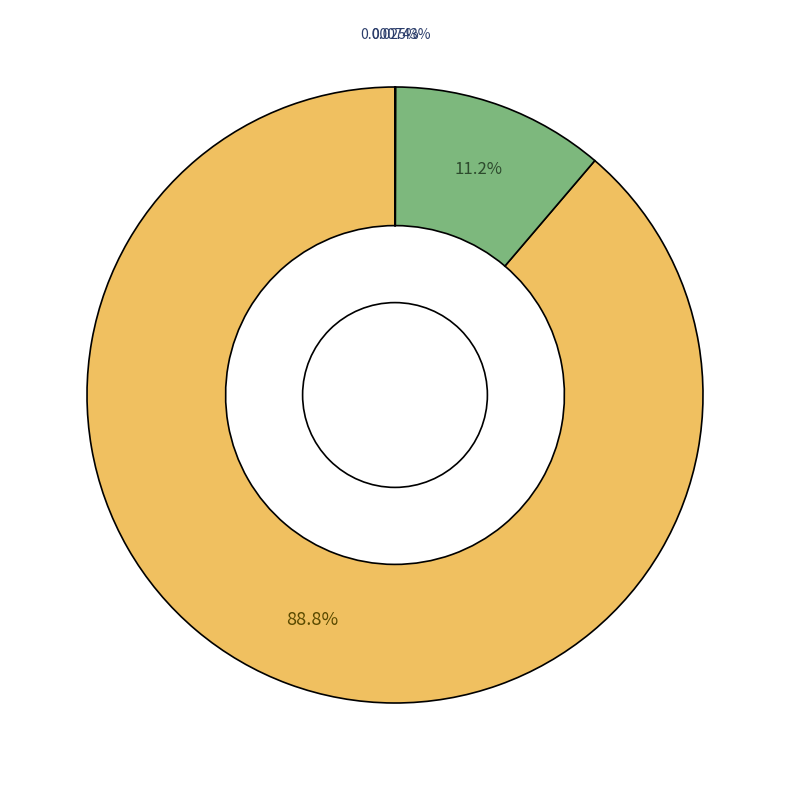

Does any single category account for the majority?

Yes